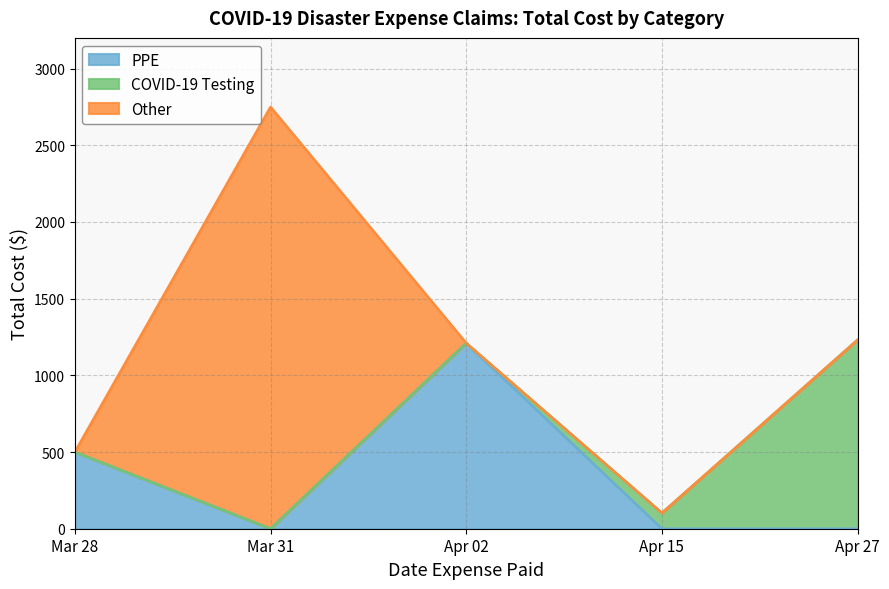

How many values in Other are above zero?

1